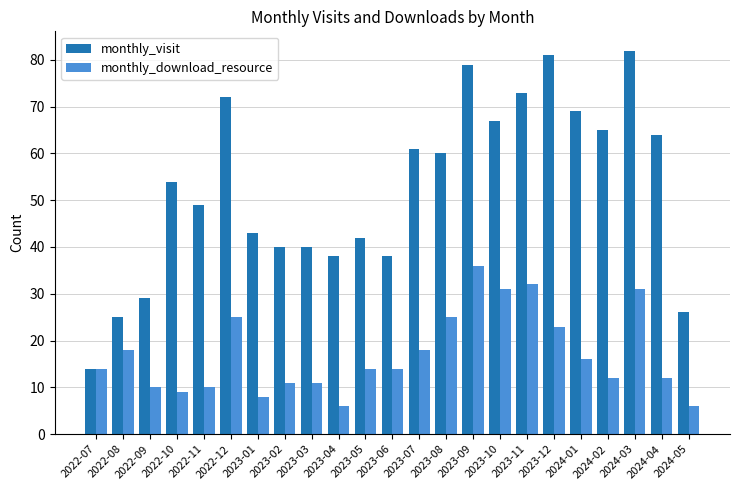

Rank the series at 2023-01 from highest to lowest value.

monthly_visit, monthly_download_resource